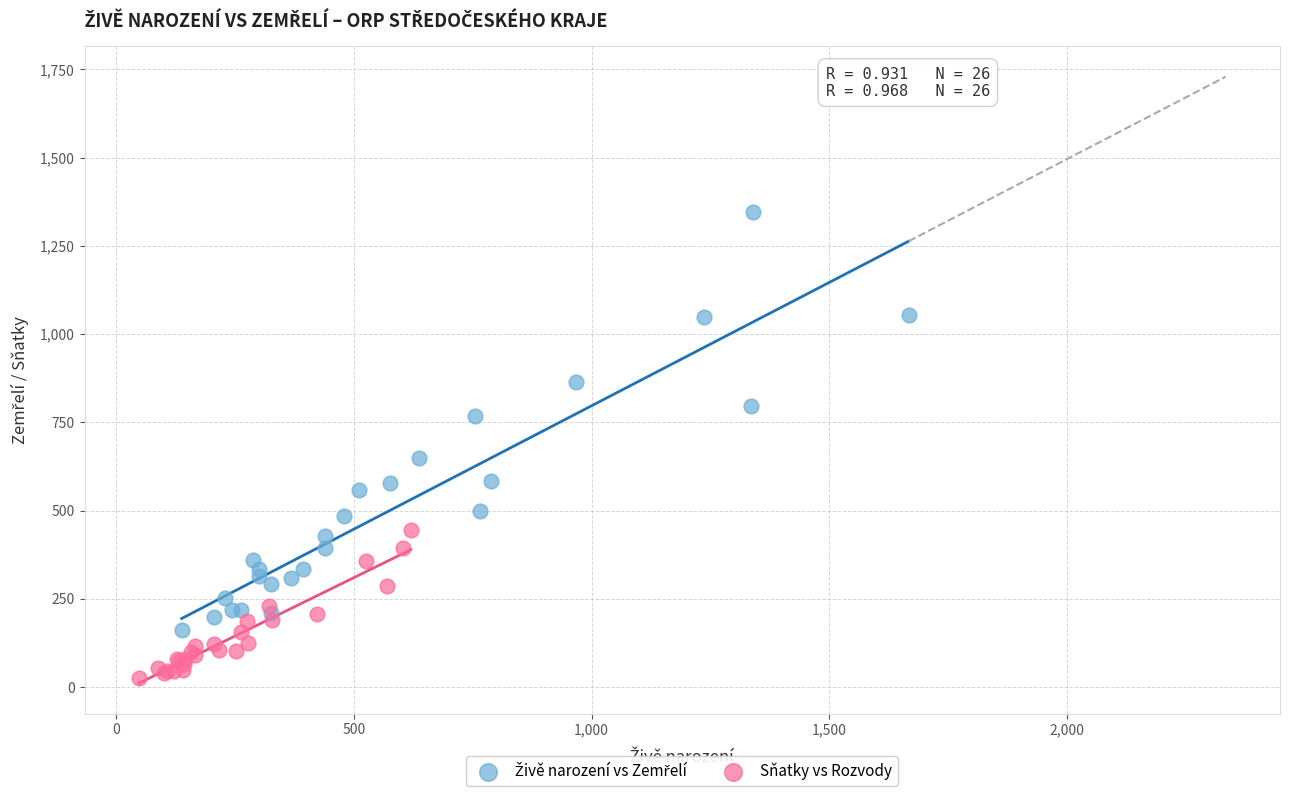

Which series reaches the minimum Y coordinate?

Sňatky vs Rozvody